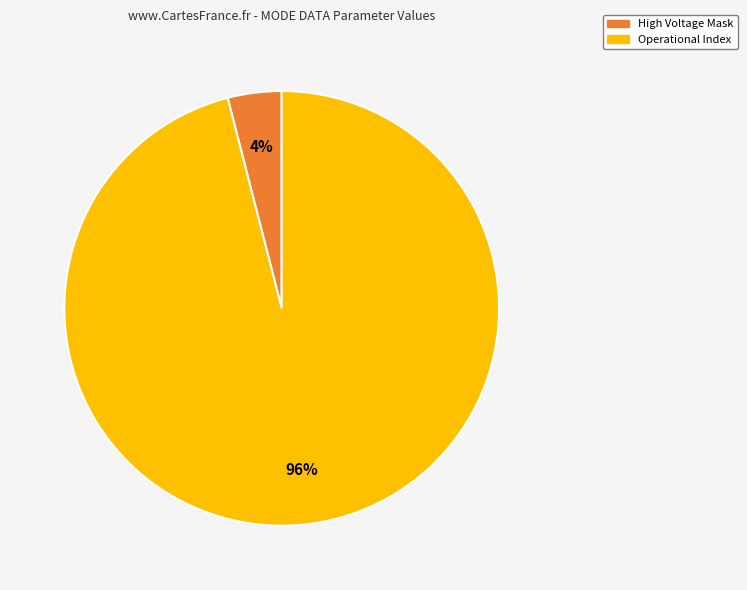

Does High Voltage Mask account for over 50% of the chart?

No